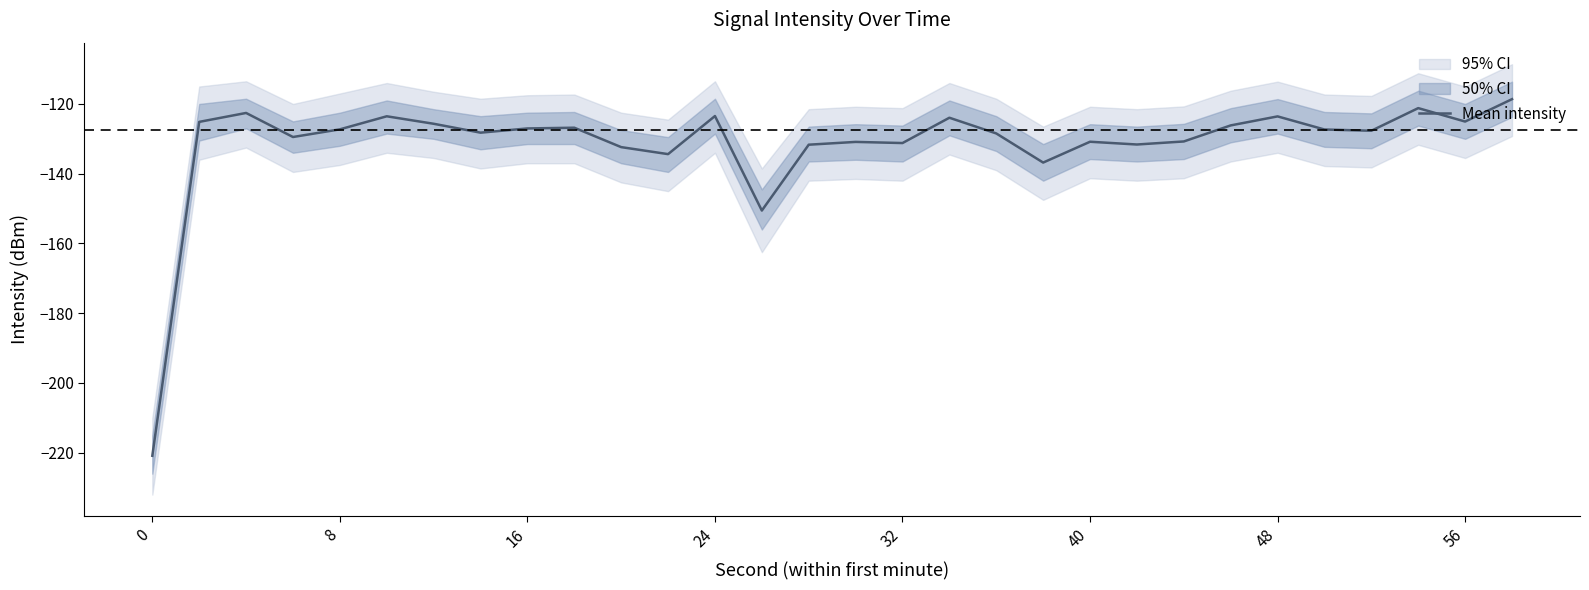

Is it true that Mean intensity equals -123.6 at 48?

True